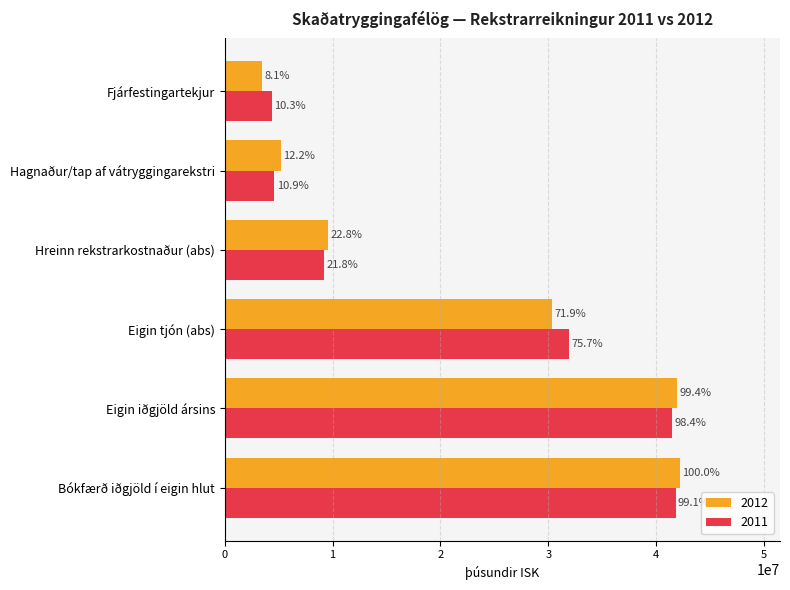

What are all the series names shown in the legend?

2012, 2011